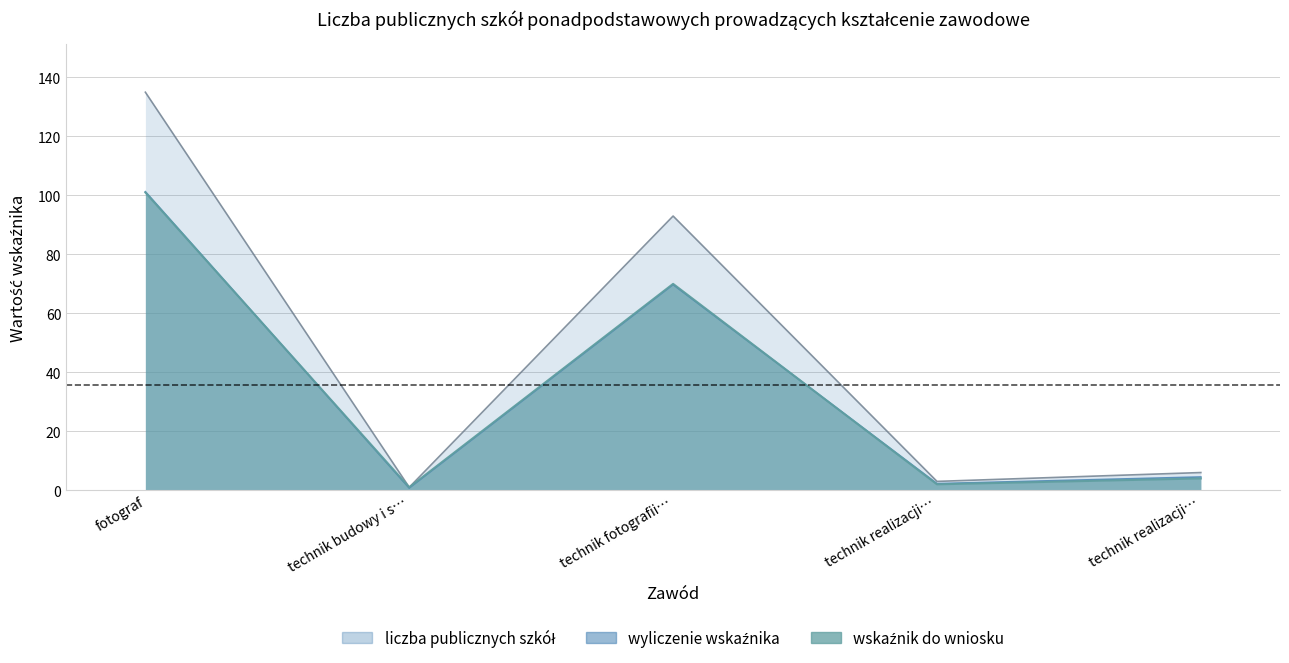

Where is wyliczenie wskaźnika nearest to the value 51?

technik fotografii…